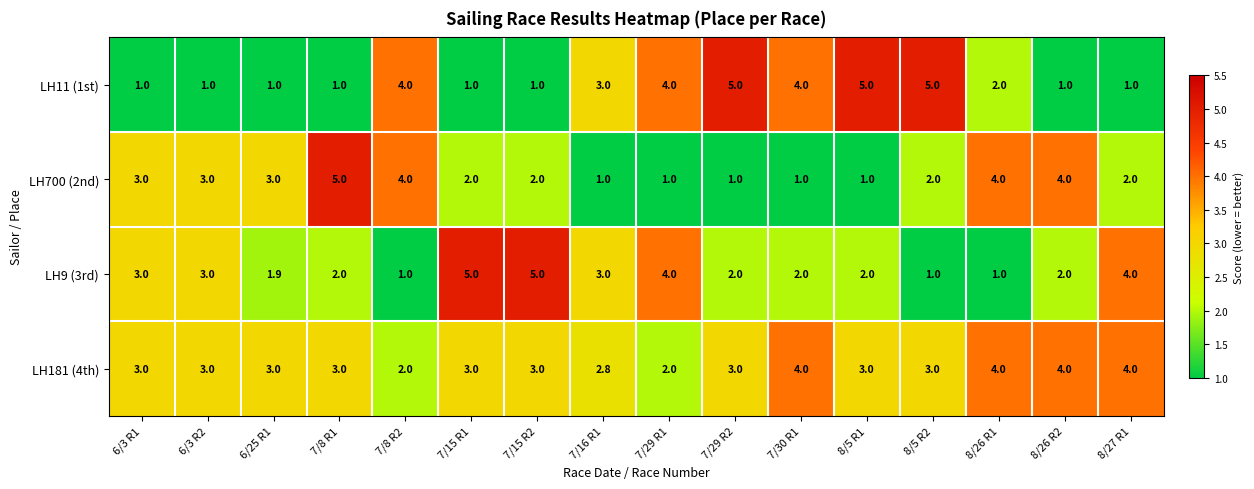

How many data points does each series have?

16